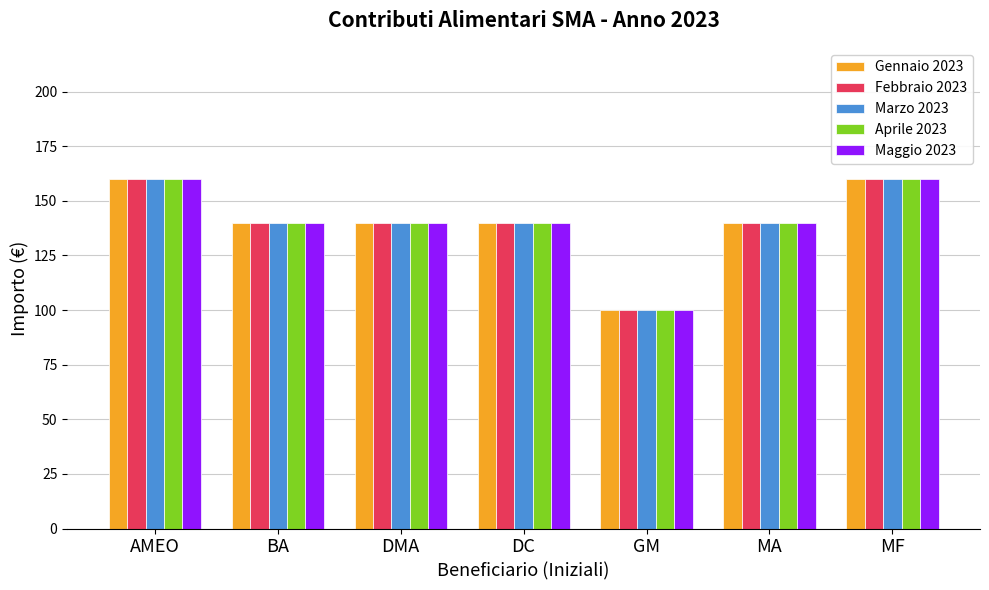

What is the difference between the Marzo 2023 values at DC and GM?

40